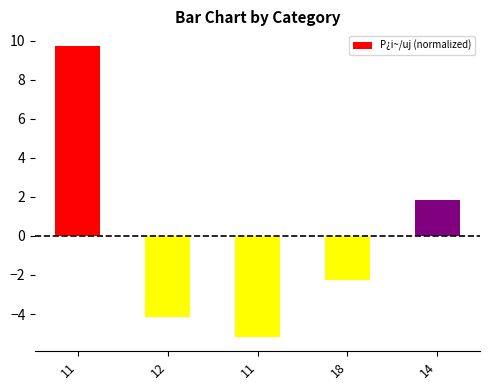

Rank the categories by value from lowest to highest.

11, 12, 18, 14, 11